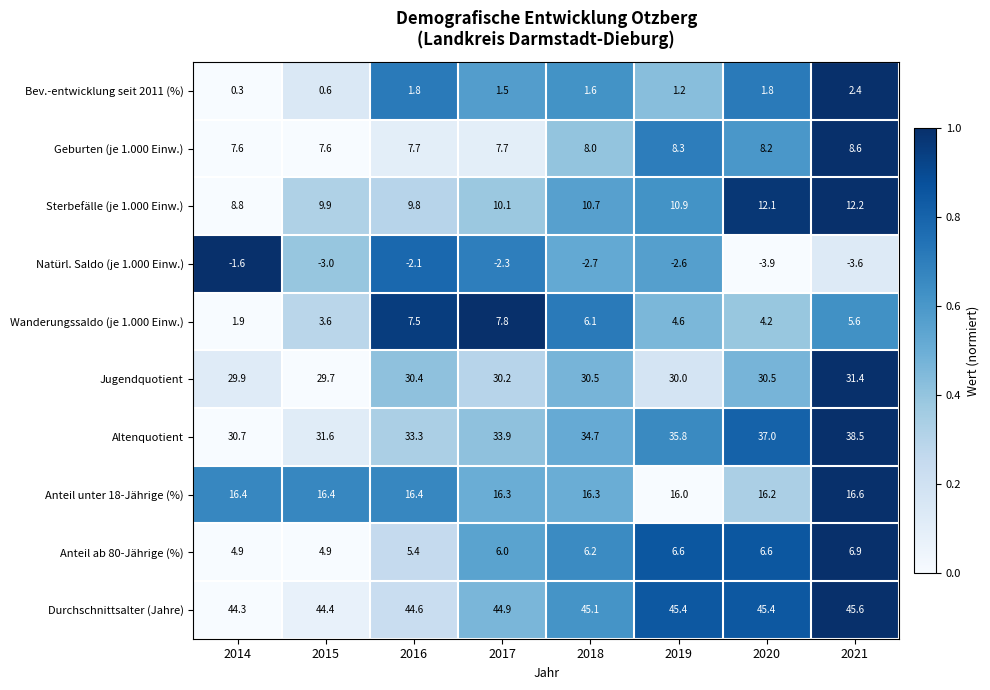

Count the number of data series in this chart.

10